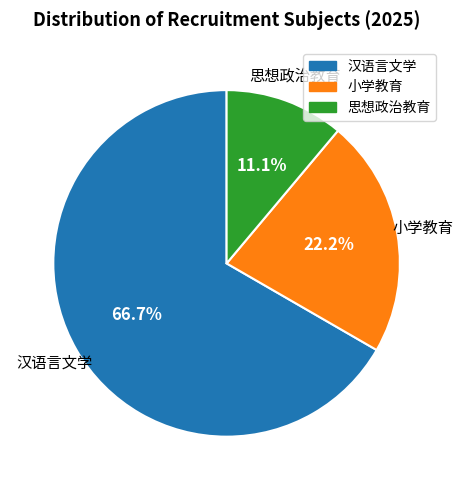

Between 小学教育 and 思想政治教育, which is larger?

小学教育